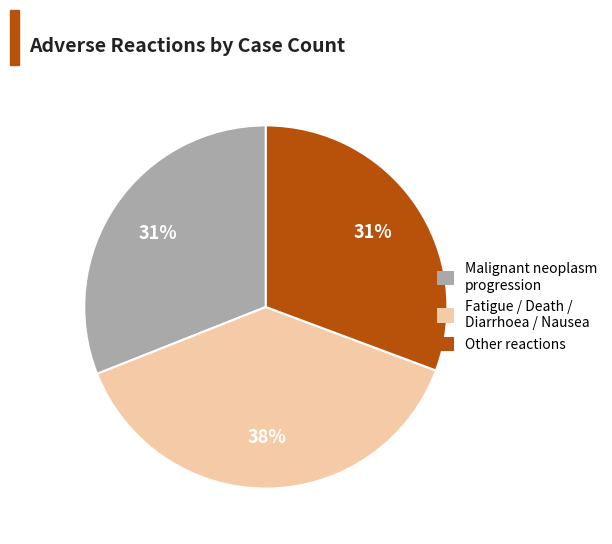

To the nearest percent, what is the average slice percentage?

33%